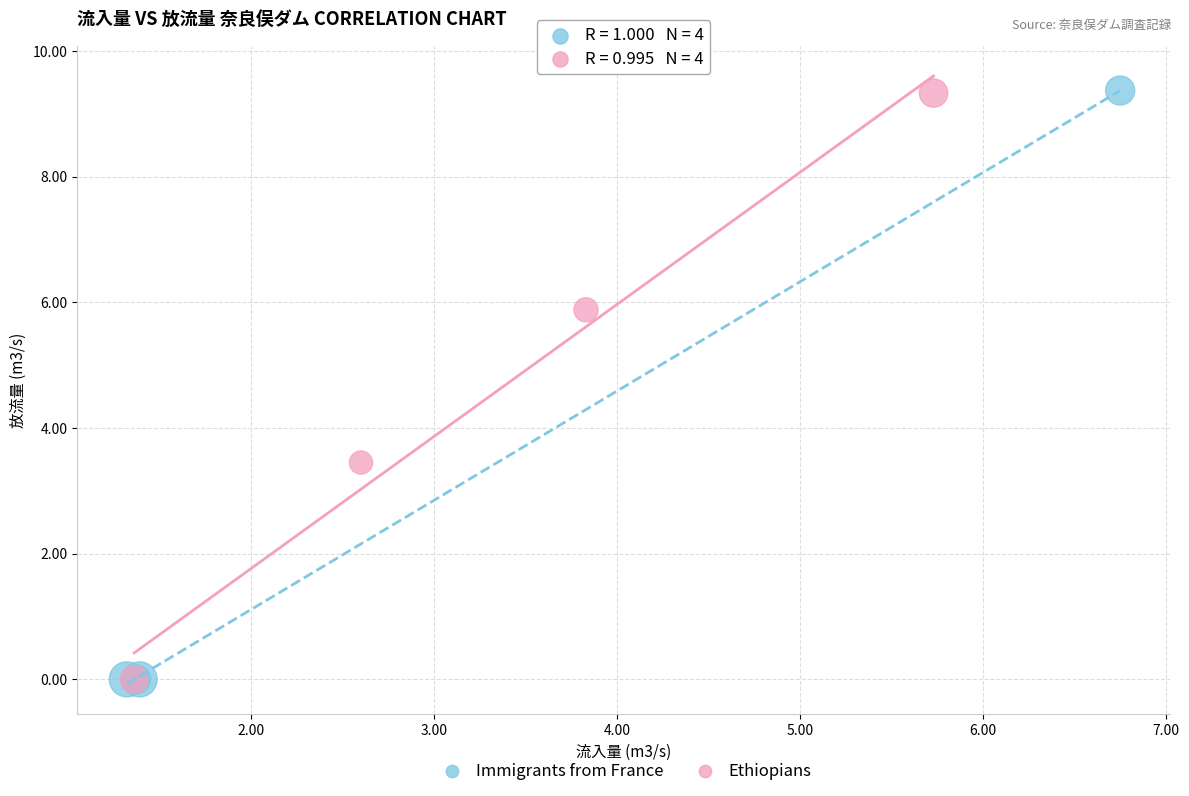

Which series has the largest Y range (max minus min)?

Immigrants from France